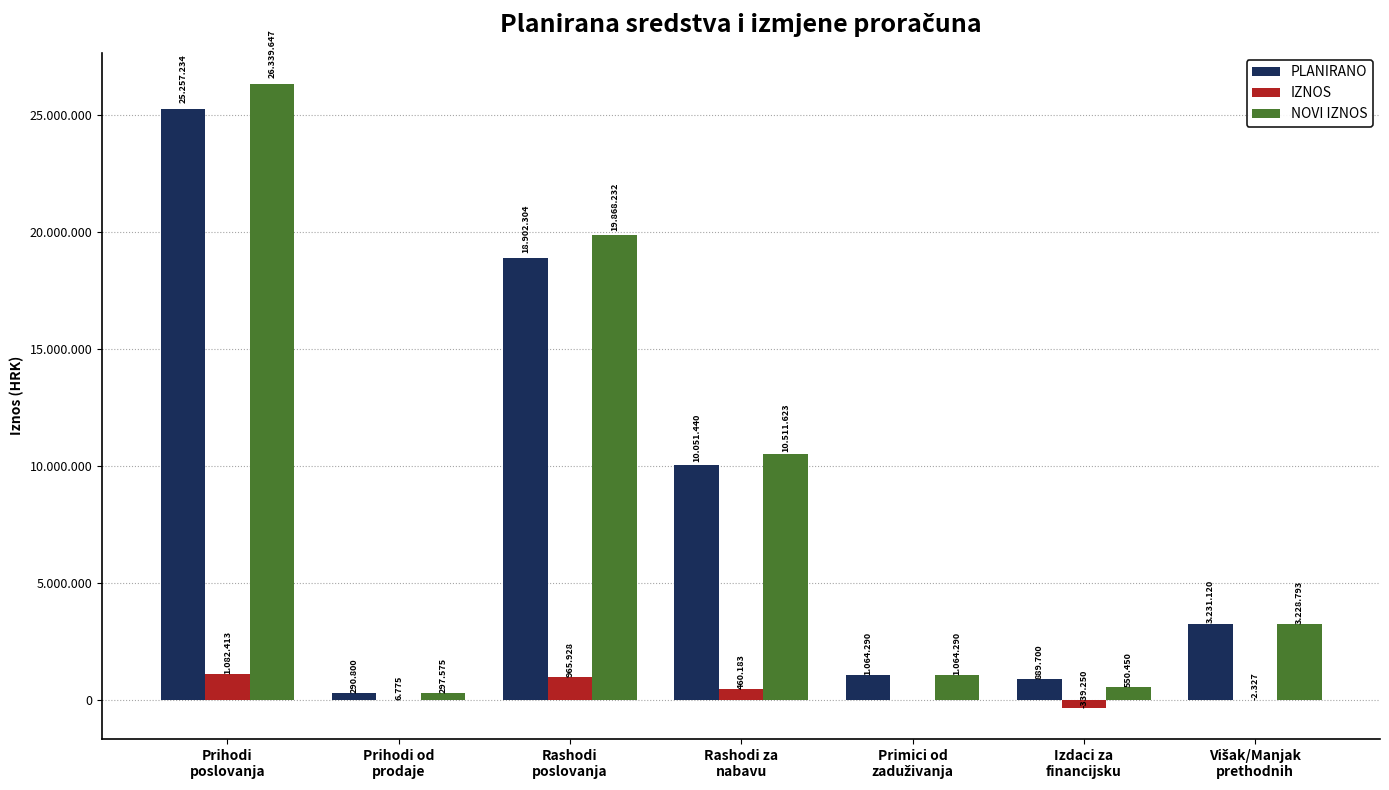

Does the chart contain stacked bars?

No